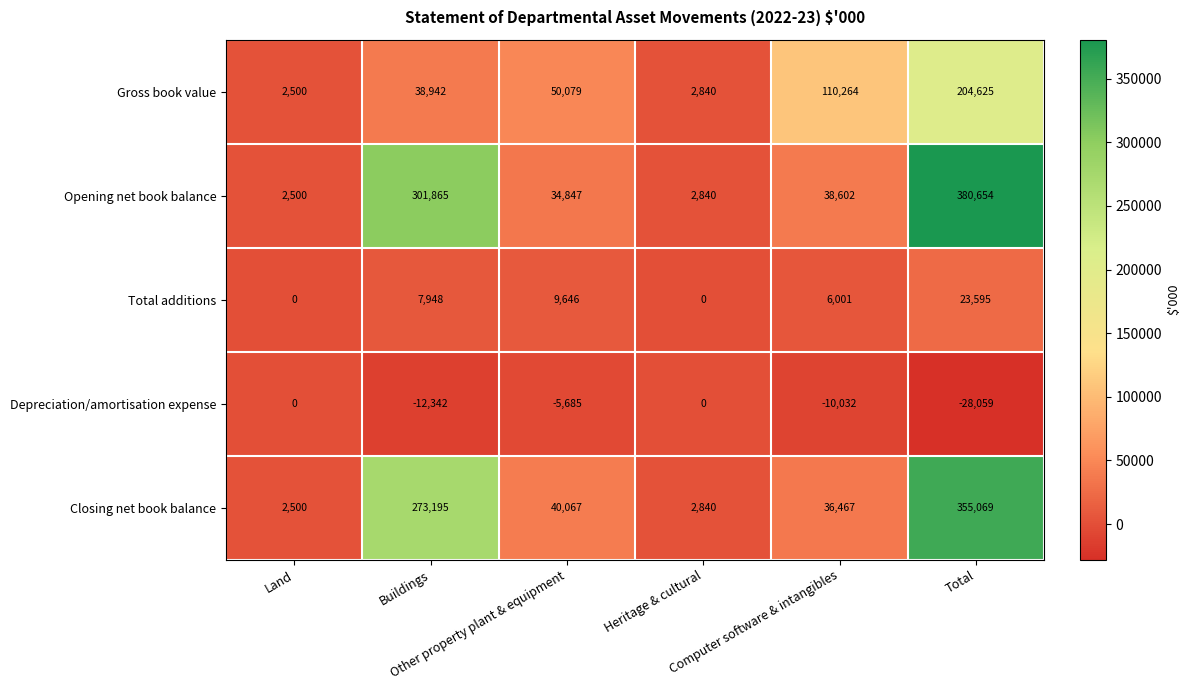

What is the maximum value shown in the chart?

380654